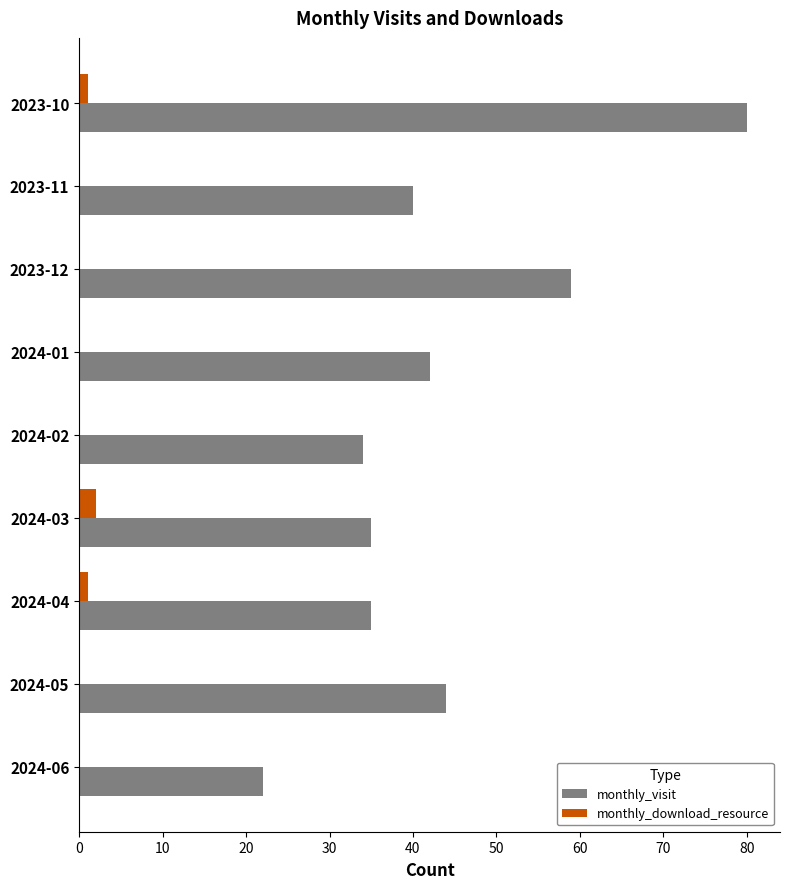

The value of monthly_visit at 2024-04 is 35. True or false?

True